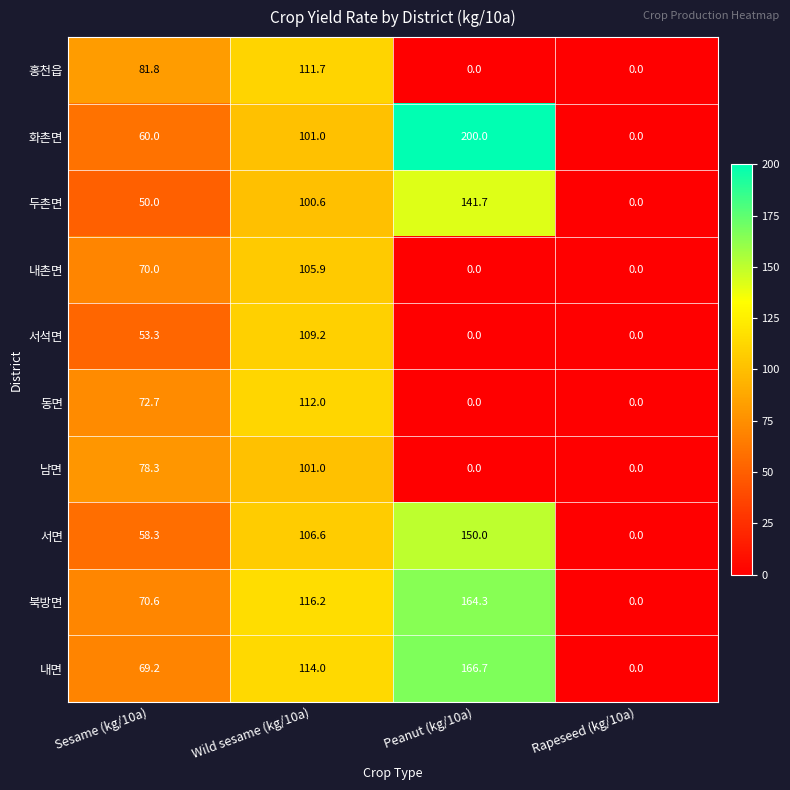

The 두촌면 series shows -58.7 at Rapeseed (kg/10a). True or false?

False